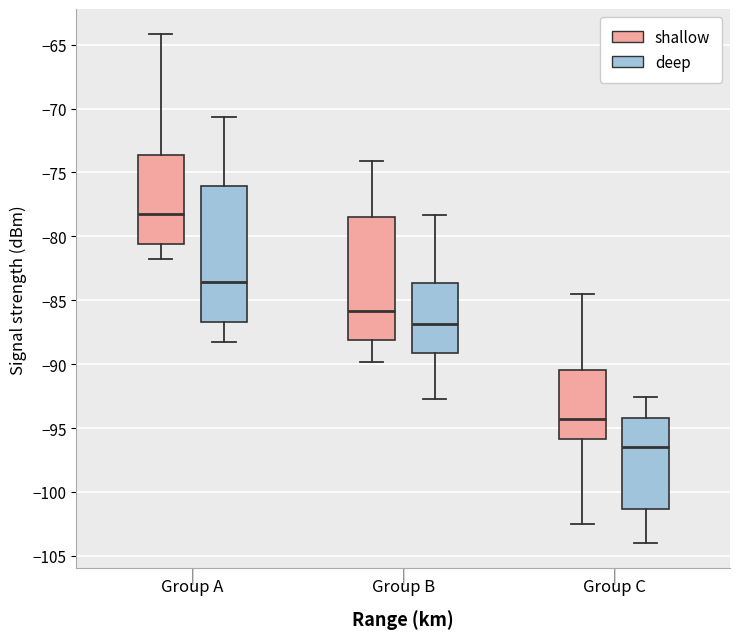

Where does the lower whisker of the box for Group B (shallow) end on the y-axis? The values are not printed on the chart, so give them approximately, as read against the axis.

-90.0